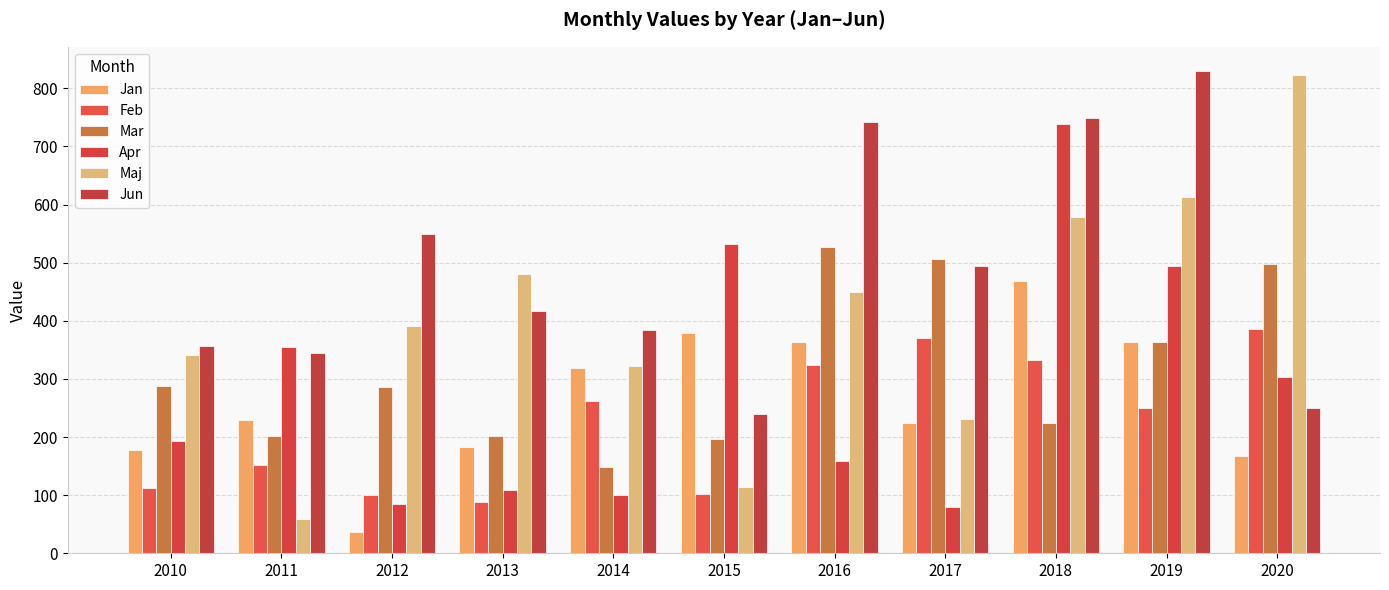

What is the average value of the Mar series?

312.8